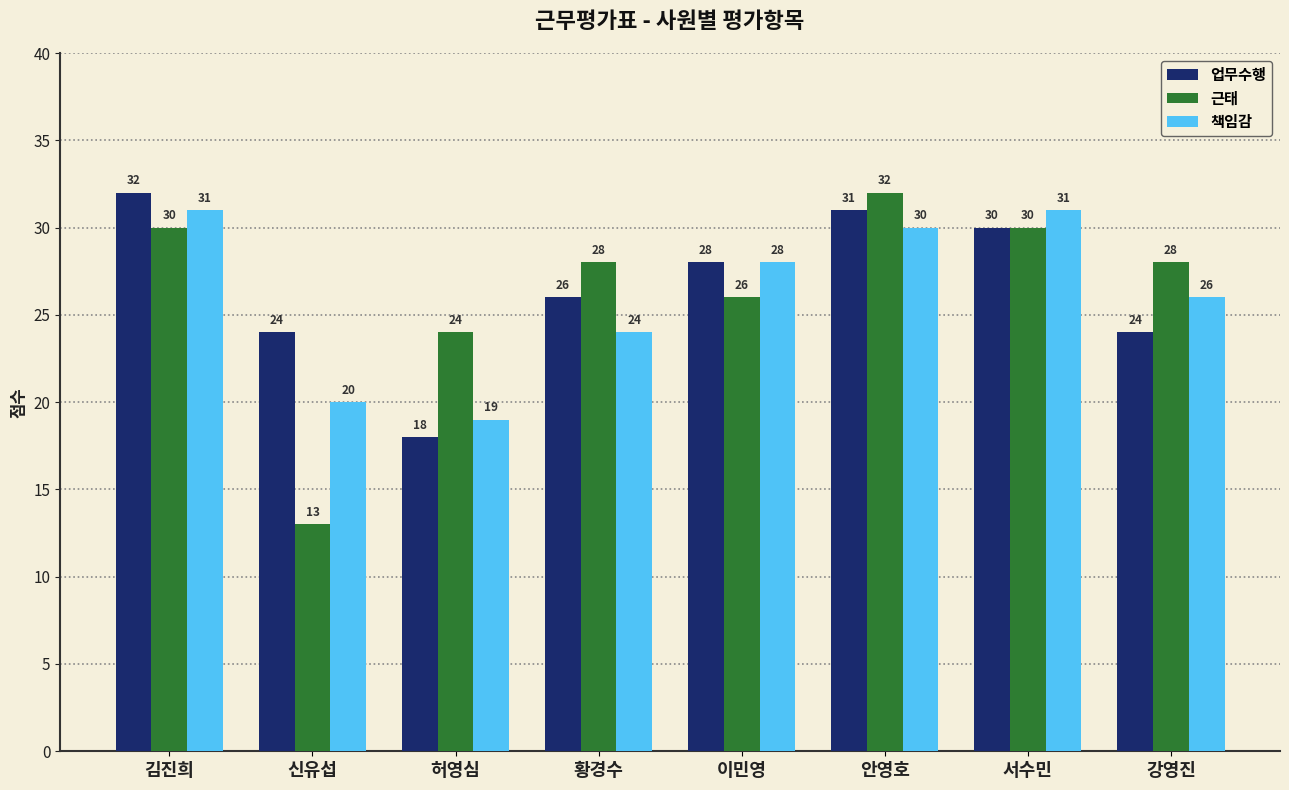

How many values in the 업무수행 series are below 28?

4